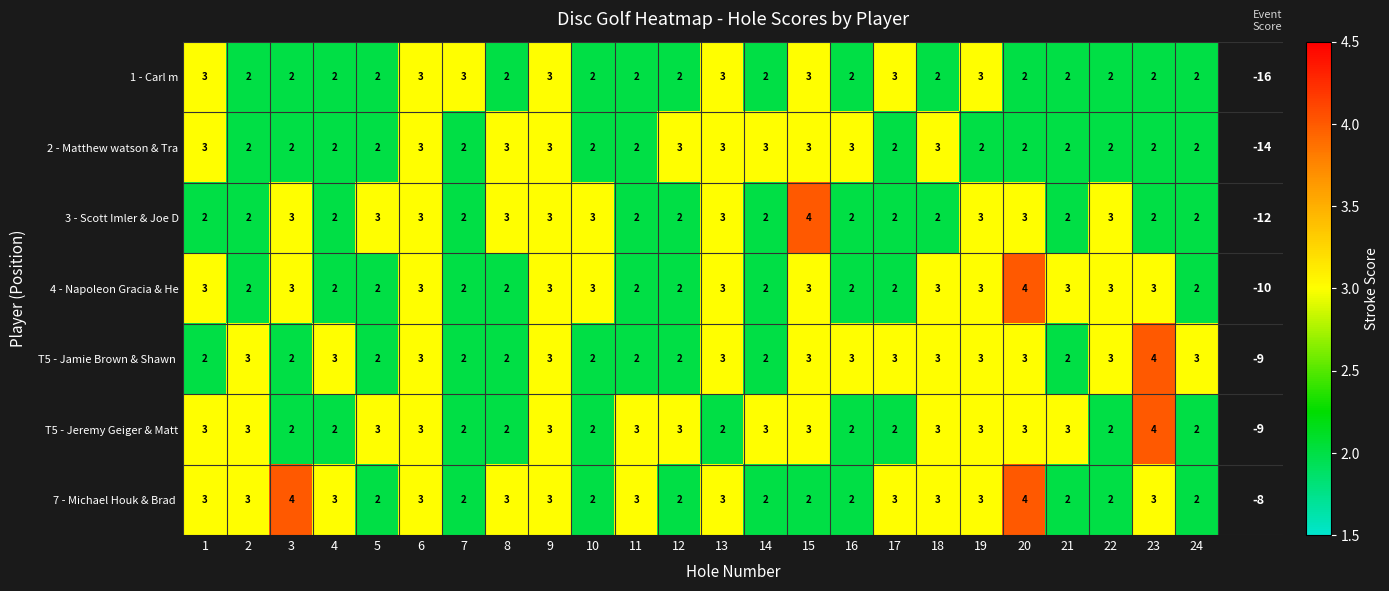

What is the average value of the T5 - Jeremy Geiger & Matt series?

3